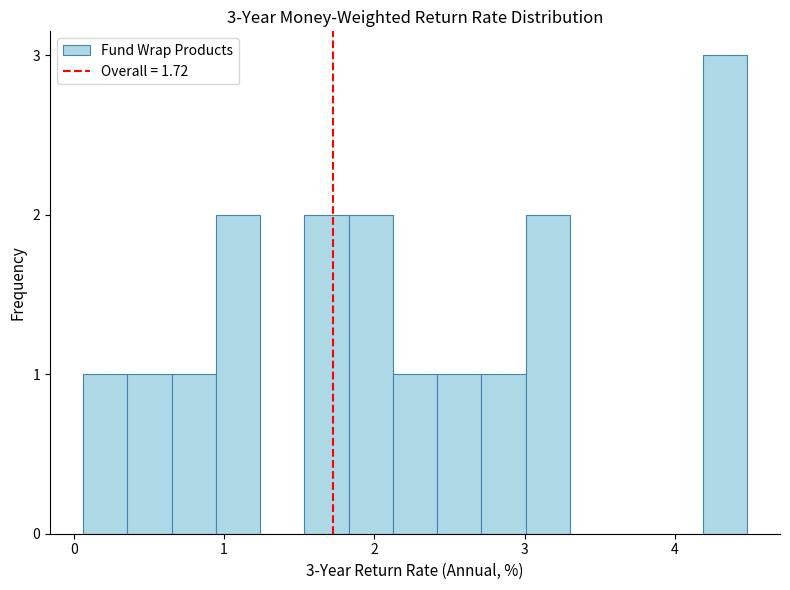

Read against the x-axis, roughly where is the centre of the tallest bar?

4.3